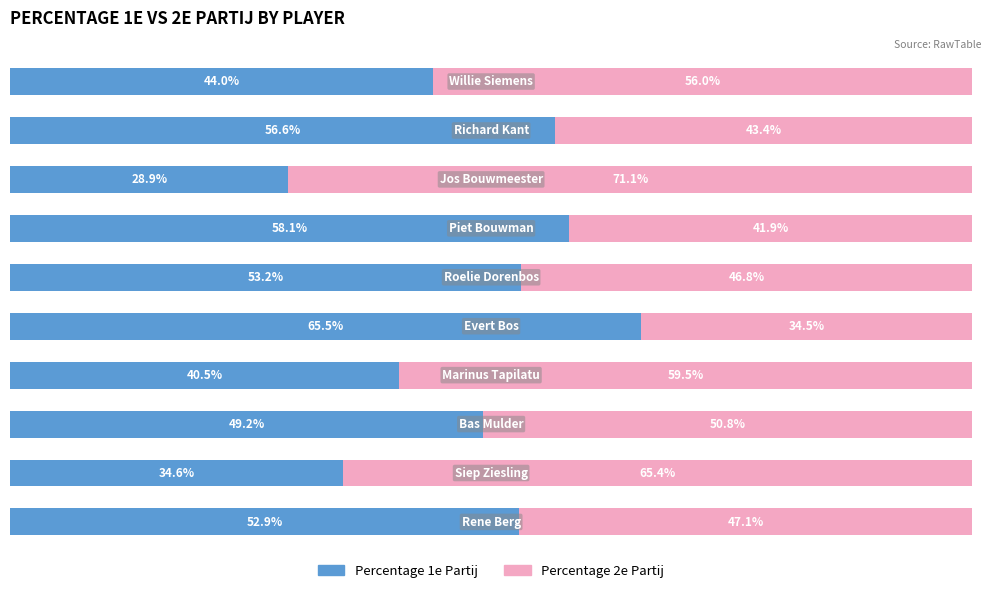

What are all the series names shown in the legend?

Percentage 1e Partij, Percentage 2e Partij